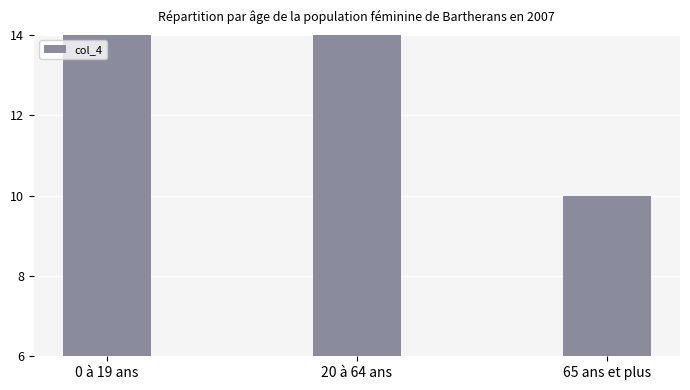

Where is the data nearest to the value 15?

0 à 19 ans